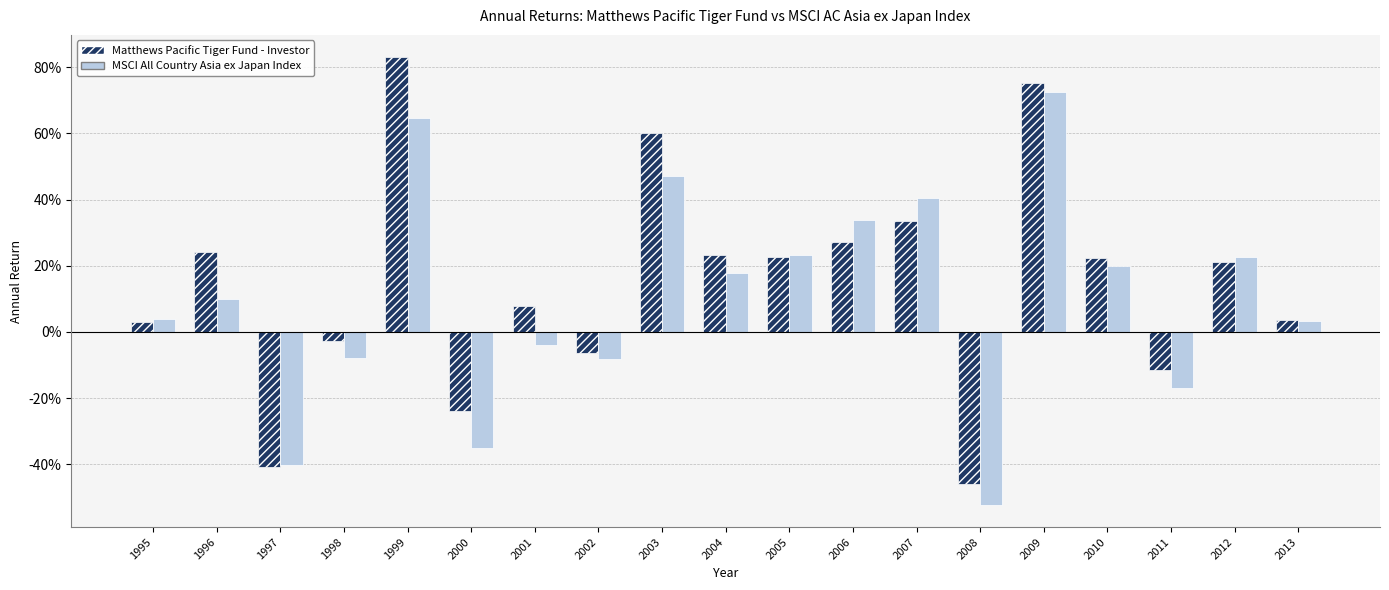

Reading left to right, transcribe all the data shown in this chart.

Matthews Pacific Tiger Fund - Investor: 0.0	0.2	-0.4	-0.0	0.8	-0.2	0.1	-0.1	0.6	0.2	0.2	0.3	0.3	-0.5	0.8	0.2	-0.1	0.2	0.0
MSCI All Country Asia ex Japan Index: 0.0	0.1	-0.4	-0.1	0.6	-0.4	-0.0	-0.1	0.5	0.2	0.2	0.3	0.4	-0.5	0.7	0.2	-0.2	0.2	0.0